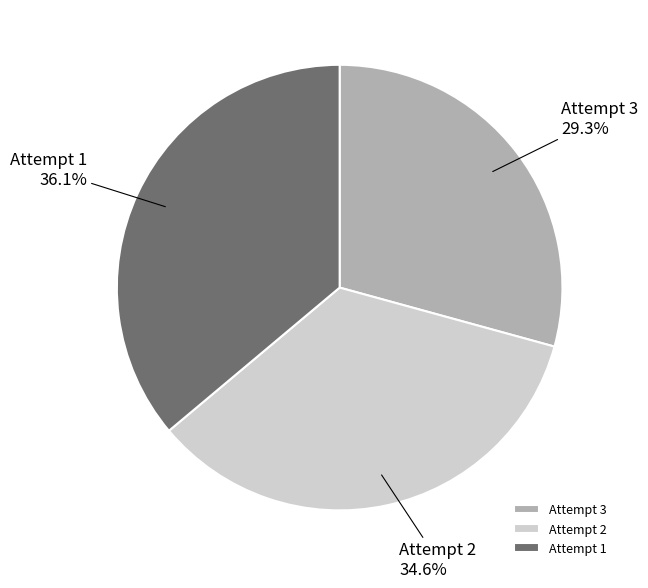

Which category has the biggest portion of the pie?

Attempt 1